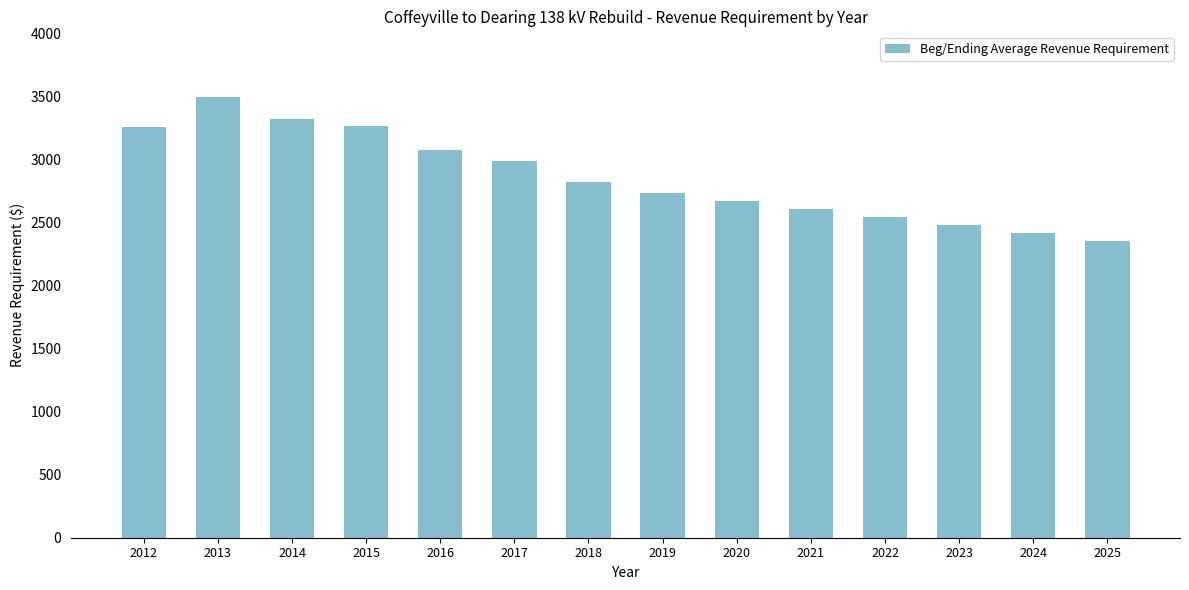

What is the change in value from 2015 to 2025?

-913.4